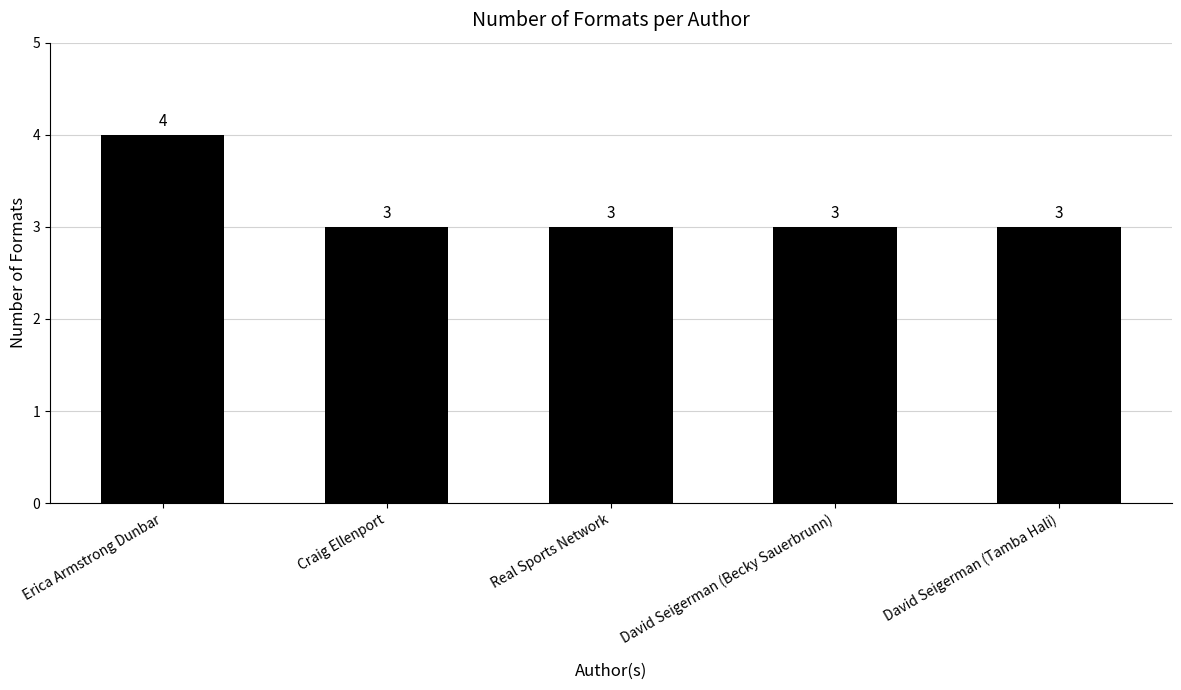

Reading left to right, what are all the values shown in this chart?

4	3	3	3	3